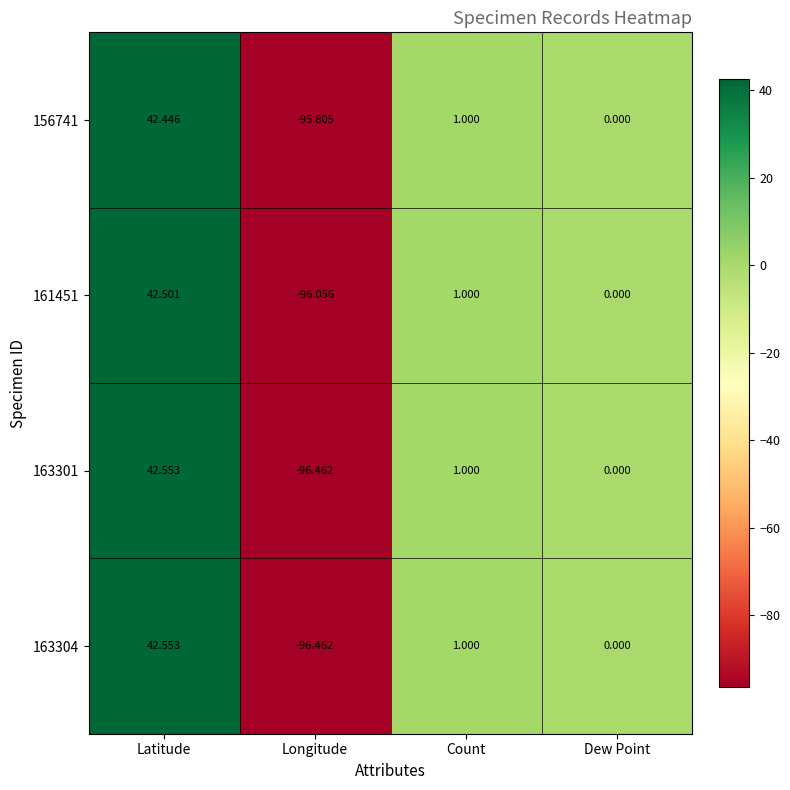

What is the minimum value shown in the chart?

-96.5